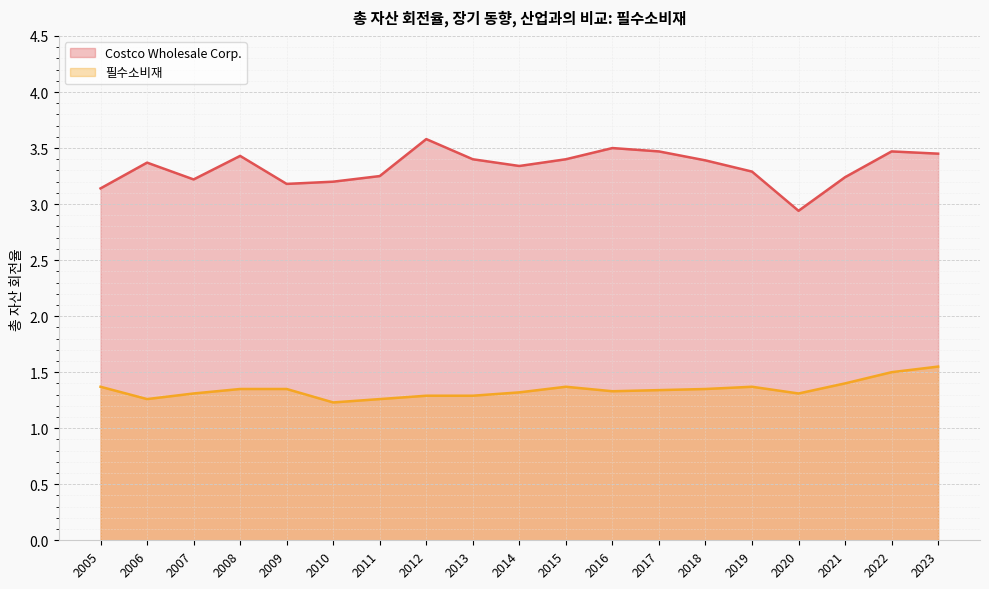

Is it true that Costco Wholesale Corp. equals 0.8 at 2011?

False